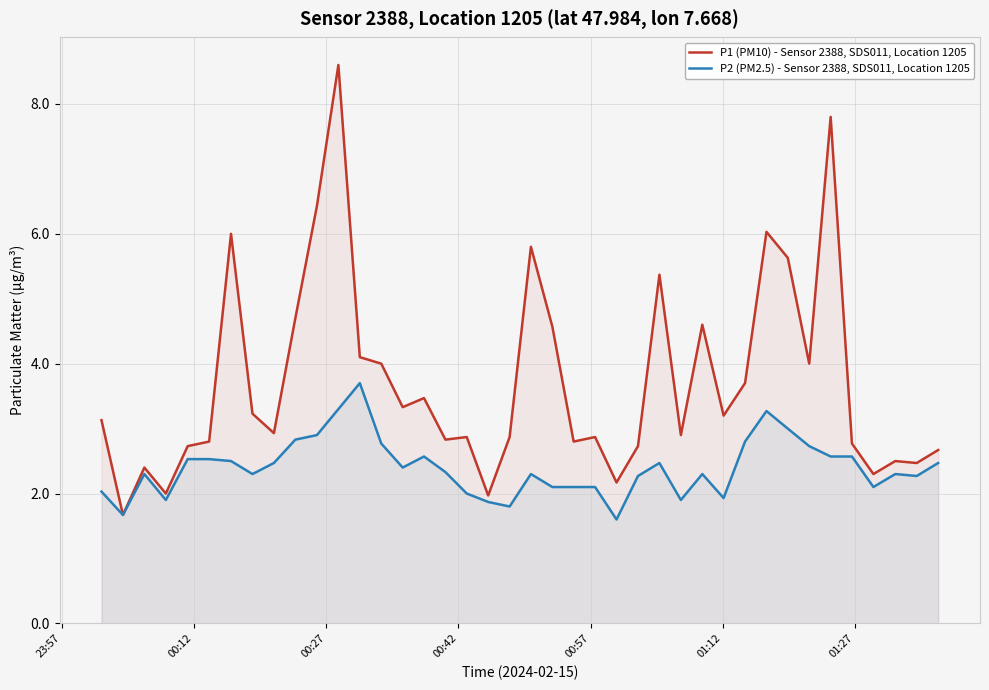

True or false: P1 (PM10) - Sensor 2388, SDS011, Location 1205 and P2 (PM2.5) - Sensor 2388, SDS011, Location 1205 cross at least once.

False